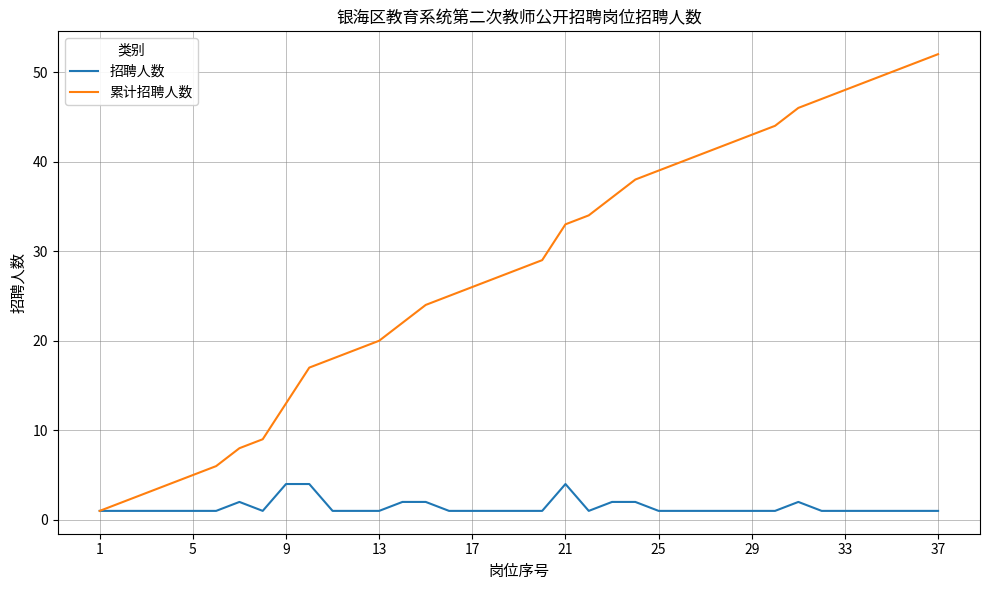

List the series in order of their overall mean, lowest first.

招聘人数, 累计招聘人数